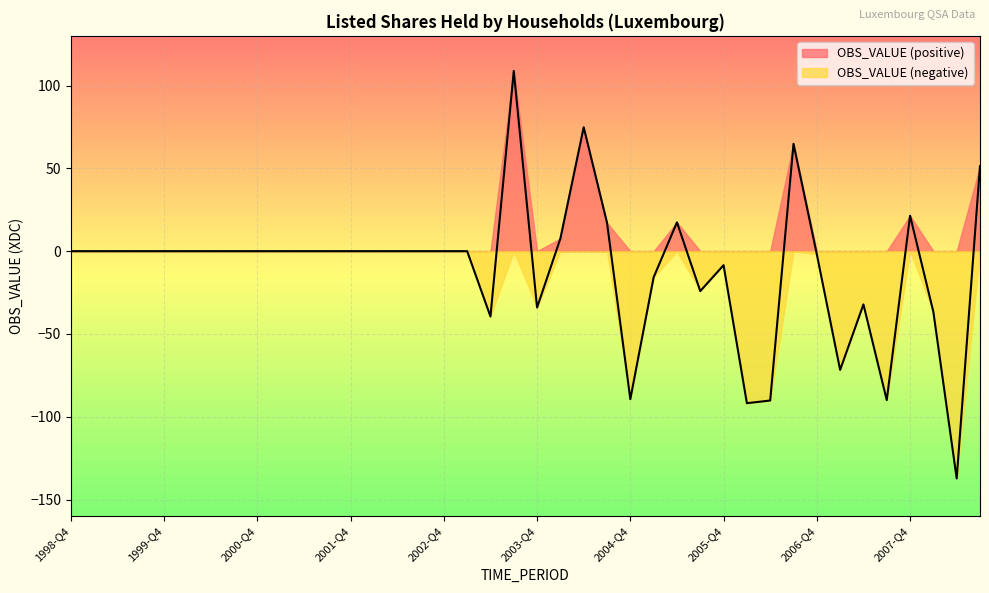

What is the minimum value shown in the chart?

-137.2